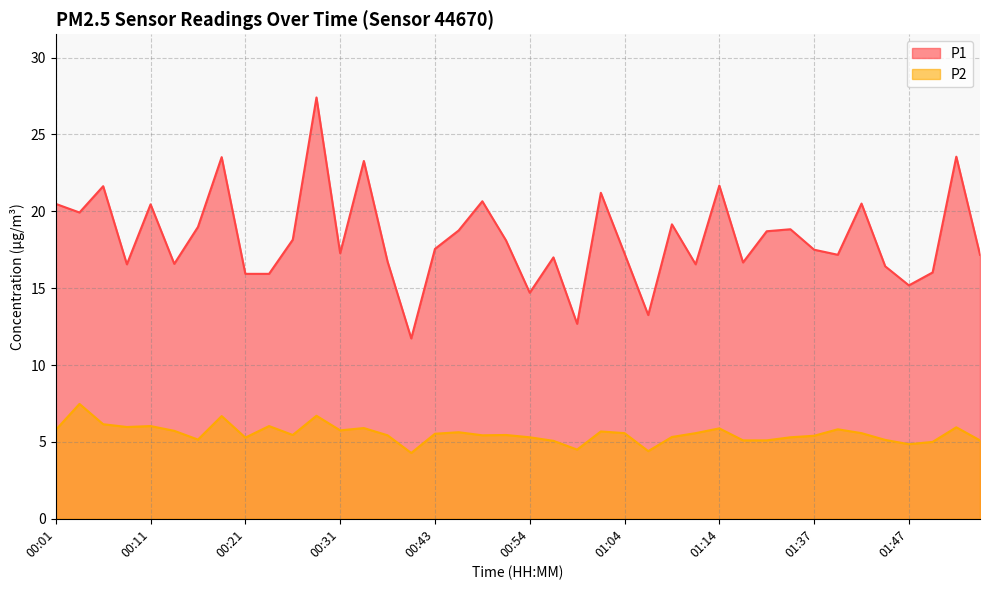

What is the value of the P2 point at the 10th from the left?

6.0